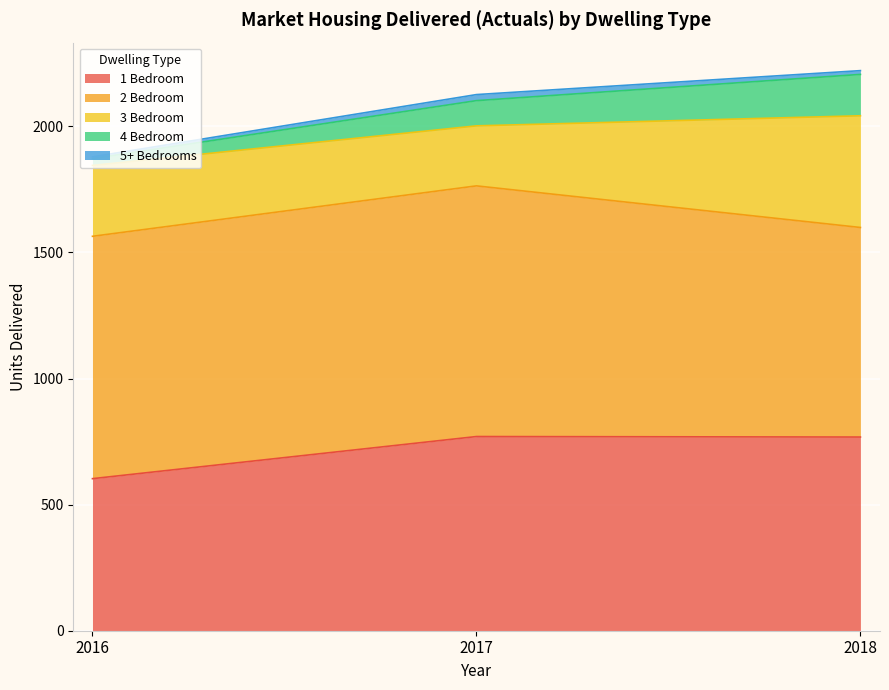

Reading left to right, extract all data points from this chart.

1 Bedroom: 2016=603	2017=770	2018=768
2 Bedroom: 2016=961	2017=994	2018=831
3 Bedroom: 2016=281	2017=238	2018=443
4 Bedroom: 2016=27	2017=100	2018=164
5+ Bedrooms: 2016=7	2017=24	2018=15